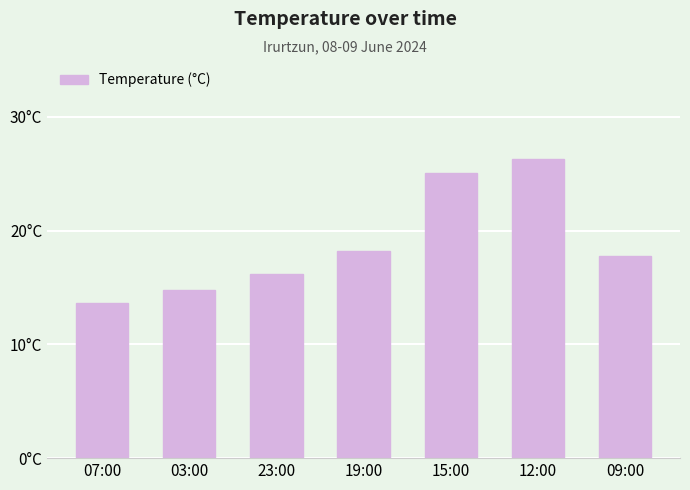

Does the chart contain any negative values?

No